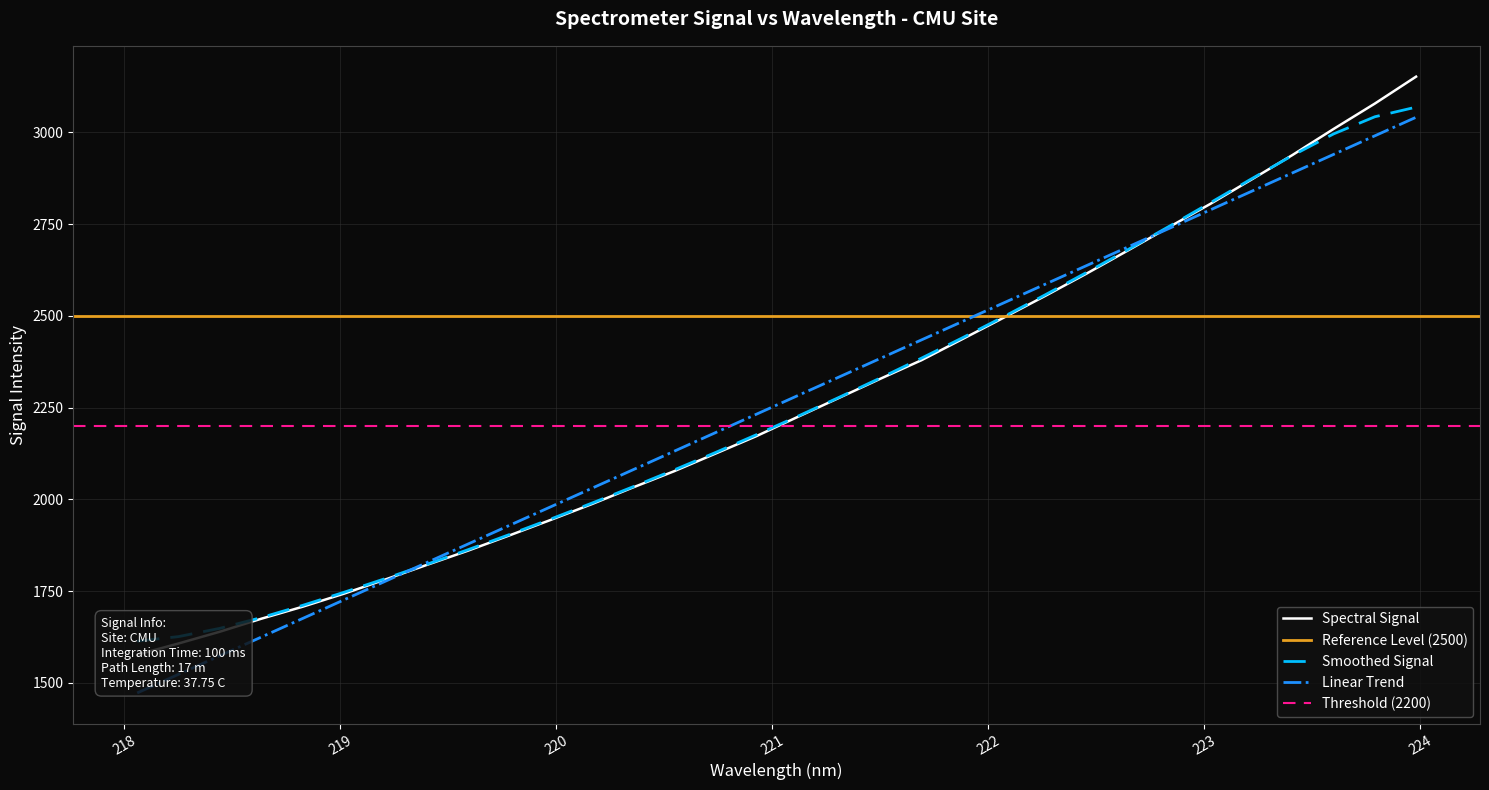

Reading left to right, extract all data points from this chart.

1576.8	1607.3	1639.3	1674.6	1707.2	1742.7	1781.3	1820.8	1859.7	1901.1	1943.3	1986.5	2032.0	2076.3	2124.2	2172.2	2224.5	2276.3	2328.3	2378.9	2436.9	2495.2	2554.1	2614.7	2677.5	2741.3	2804.4	2870.7	2938.0	3009.1	3078.2	3151.5